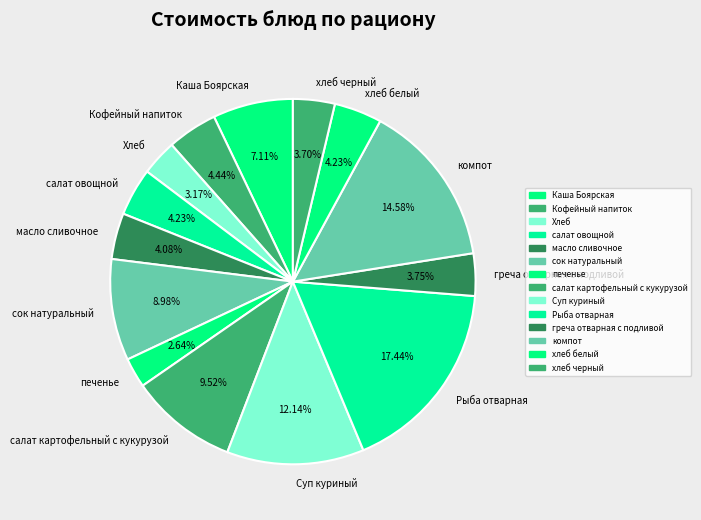

Does масло сливочное account for over 50% of the chart?

No